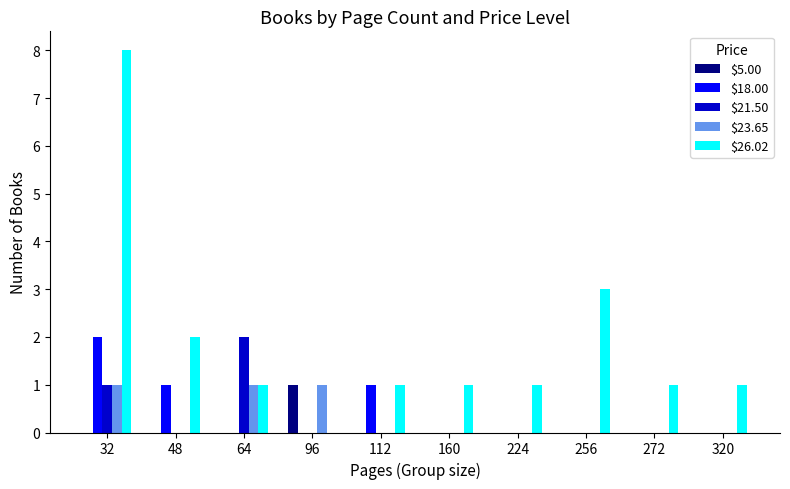

True or false: $26.02 has a value of 0 at 160.

False